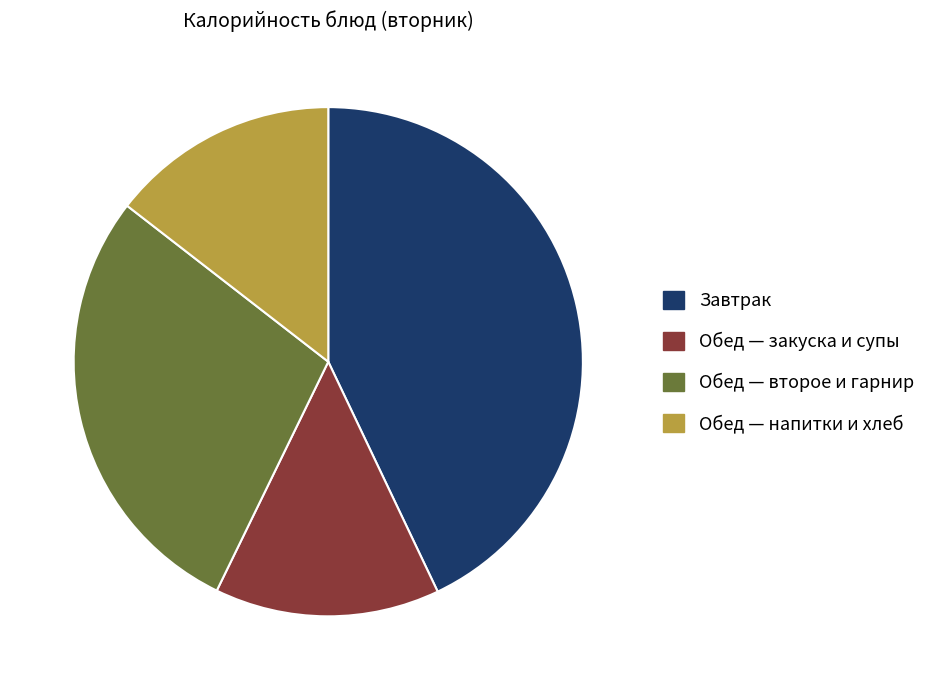

The Обед — второе и гарнир slice represents 28% of the pie. True or false?

True